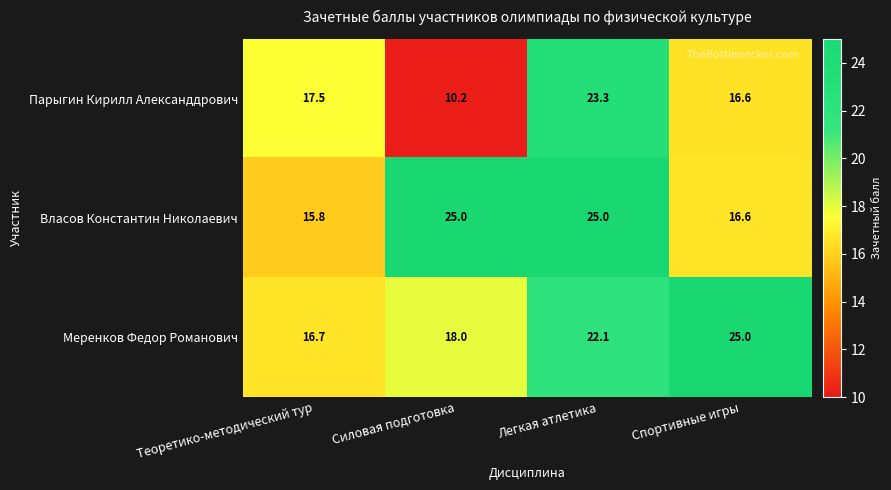

Reading left to right, transcribe all the data shown in this chart.

Парыгин Кирилл Александдрович: 17.5	10.2	23.3	16.6
Власов Константин Николаевич: 15.8	25.0	25.0	16.6
Меренков Федор Романович: 16.7	18.0	22.1	25.0